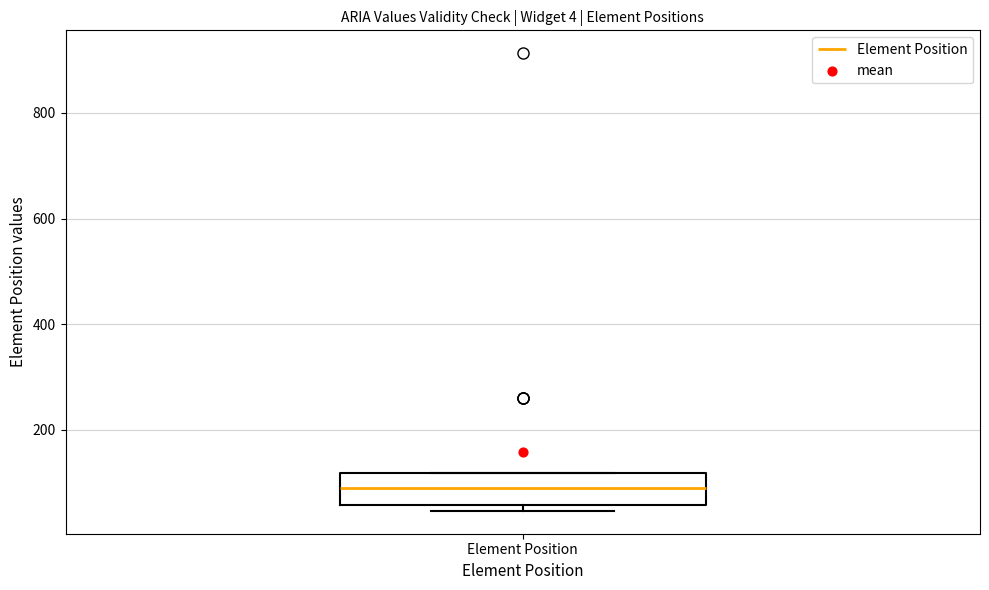

Read this box plot against the y-axis: the position of the median line, the range covered by the box, and the ends of both whiskers. The values are not printed on the chart, so give them approximately, as read against the axis.

median 100, box 60 to 120, whiskers 40 to 120